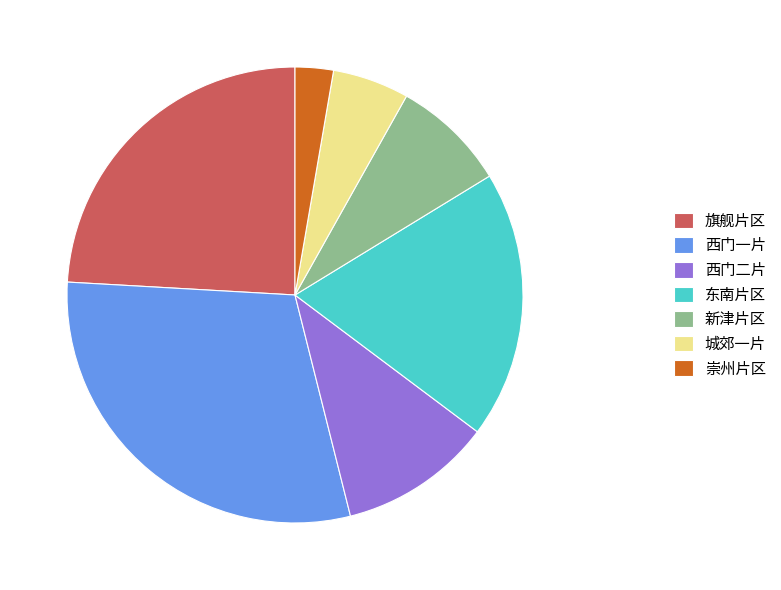

Combined, do 崇州片区 and 旗舰片区 account for over 50%?

No